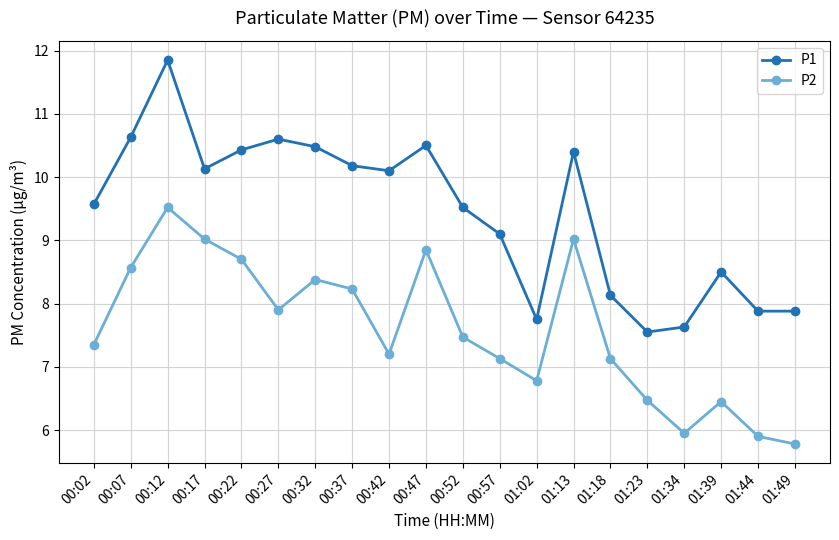

What is the sum of the P2 values at 00:57 and 01:23?

13.6